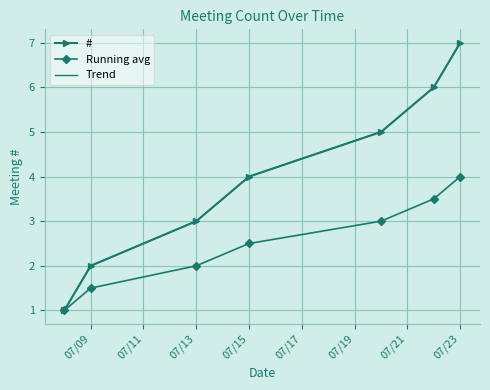

What is the difference between the maximum and minimum values in the # series?

6.0